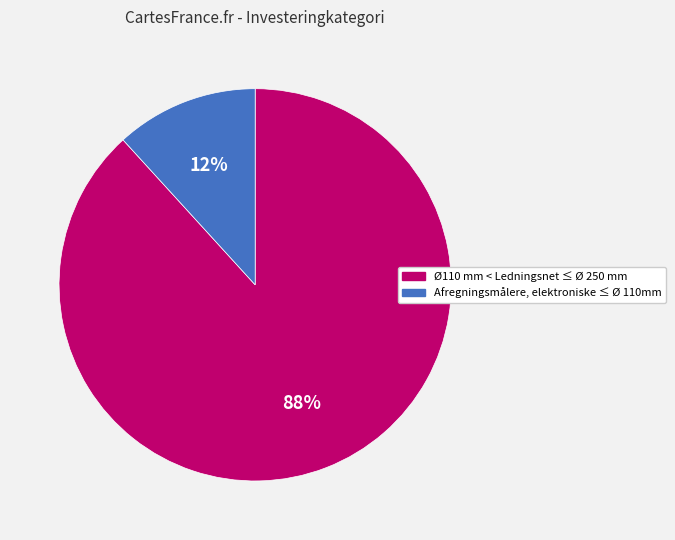

To the nearest percent, what is the difference between the Afregningsmålere, elektroniske ≤ Ø 110mm and Ø110 mm < Ledningsnet ≤ Ø 250 mm slice percentages?

76%